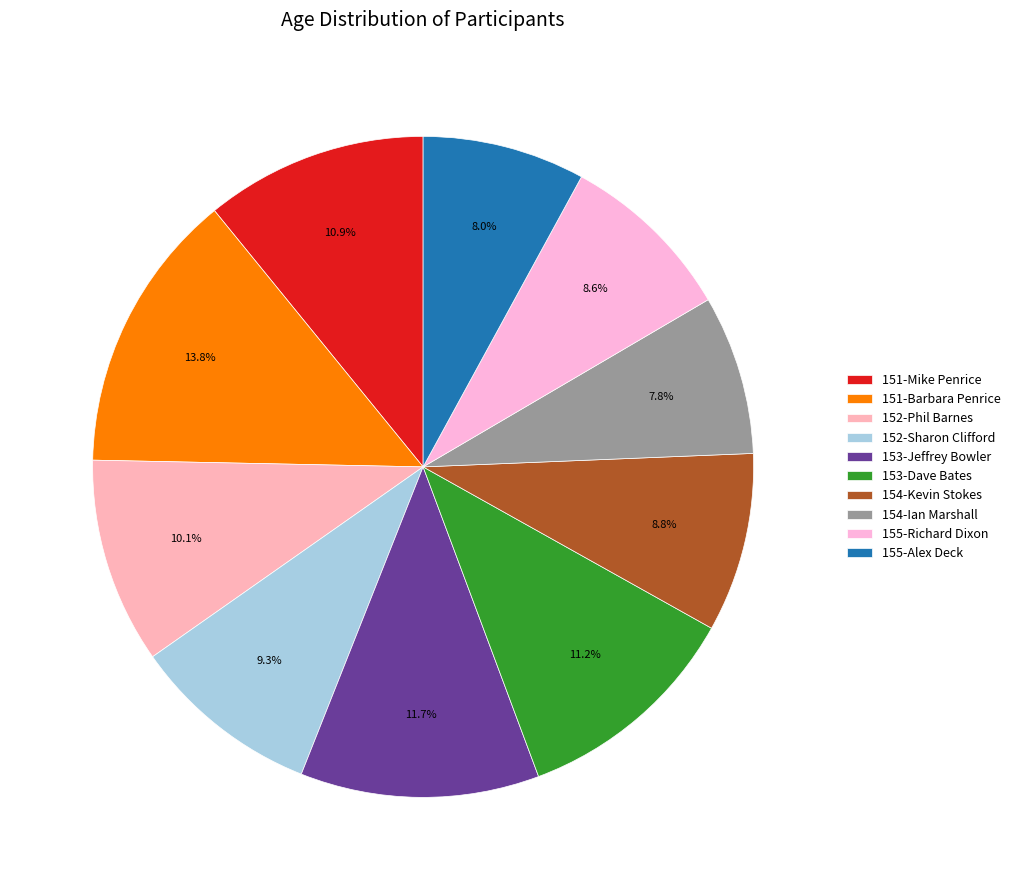

To the nearest percent, what portion does 153-Jeffrey Bowler represent?

12%